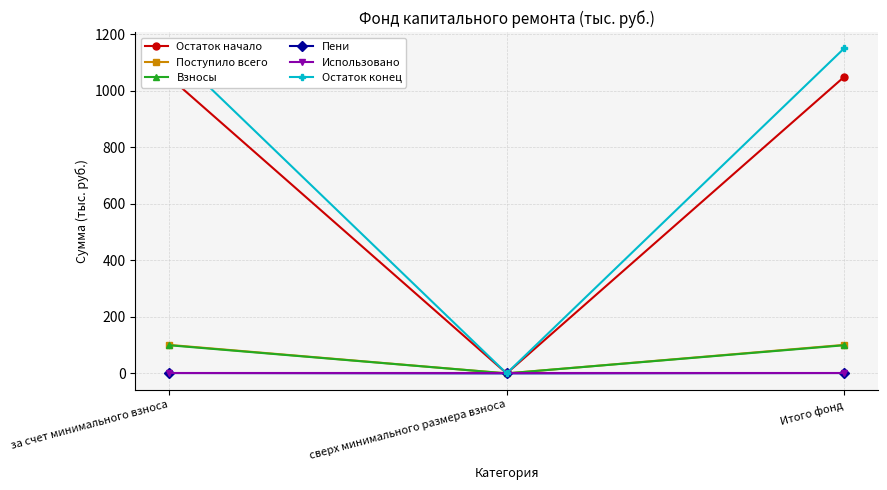

Between сверх минимального размера взноса and Итого фонд, which series saw the biggest shift?

Остаток конец